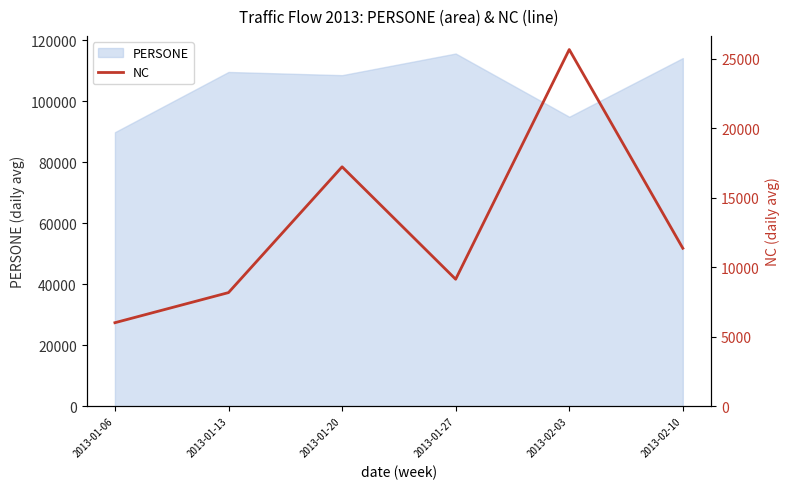

Is it true that the value at 2013-01-06 is 3564.1?

False